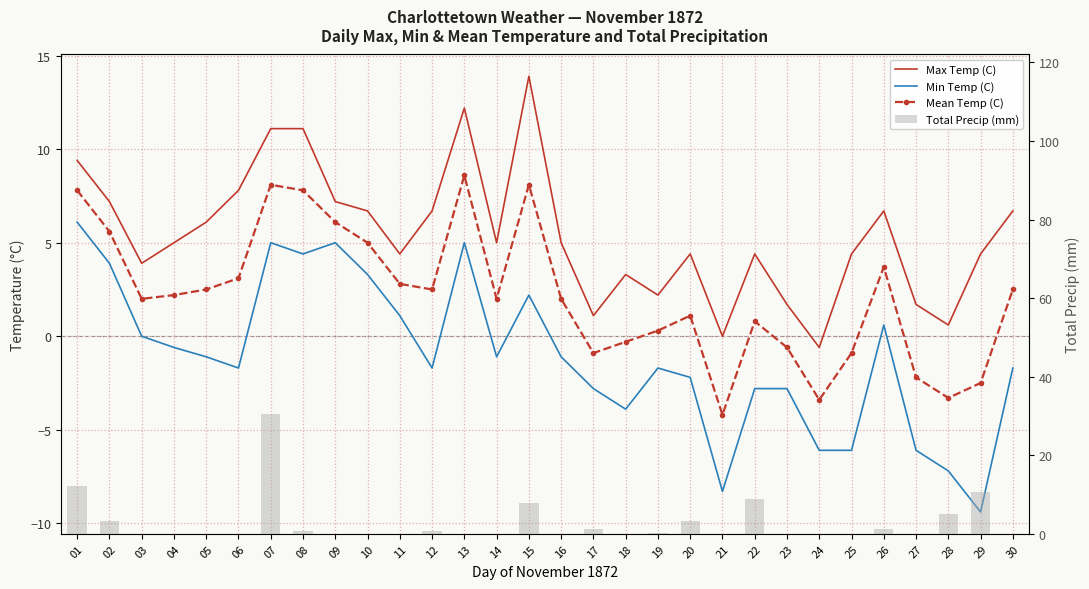

Count the number of categories in the chart.

30